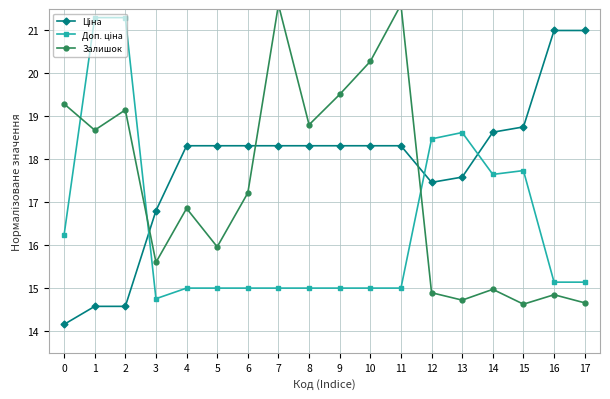

Rank the series by their maximum value, from lowest to highest.

Ціна, Доп. ціна, Залишок